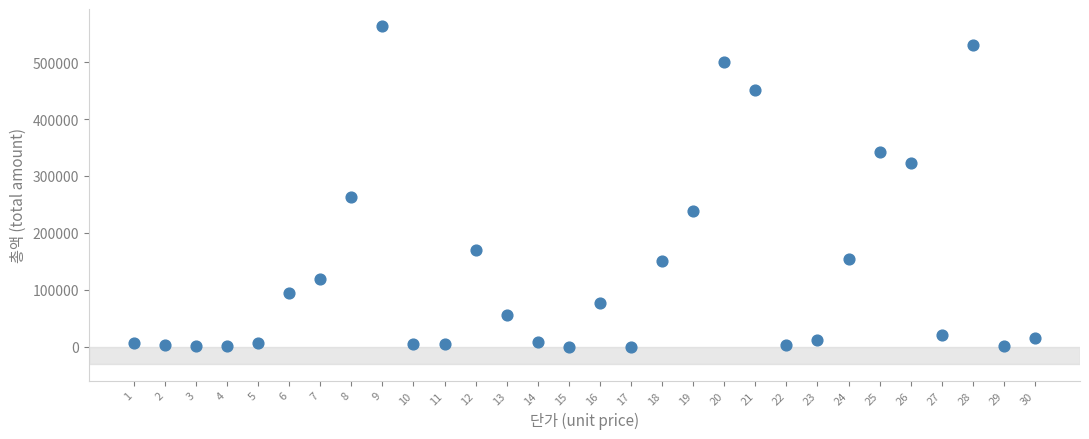

What Y value in the scatter plot is closest to 281925?

262710